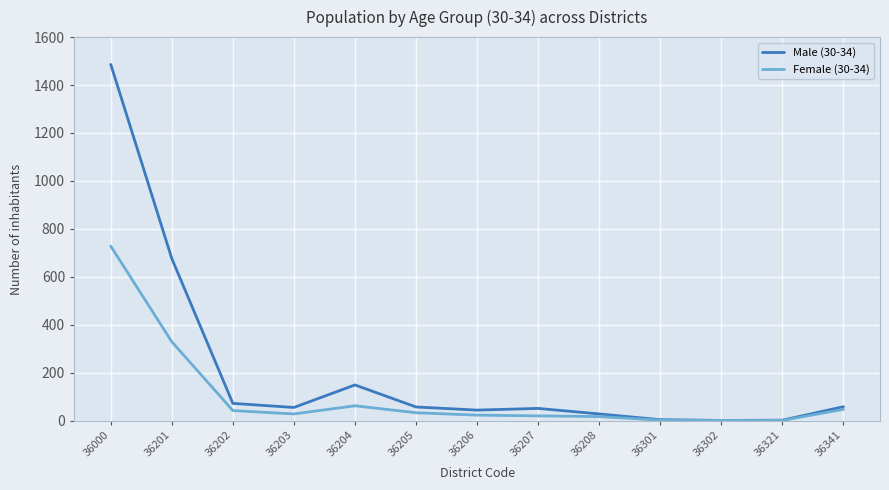

Is it true that Male (30-34) equals 55 at 36203?

True